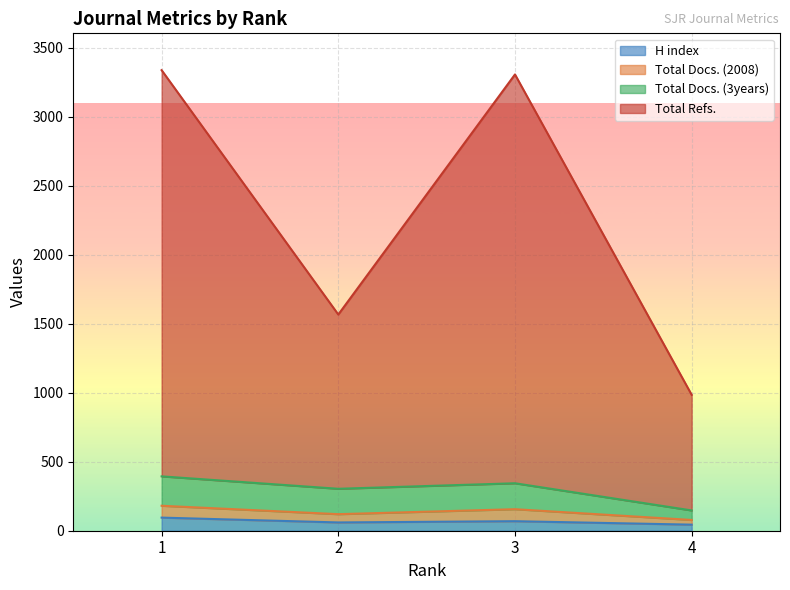

Between 4 and 1, which is larger?

1